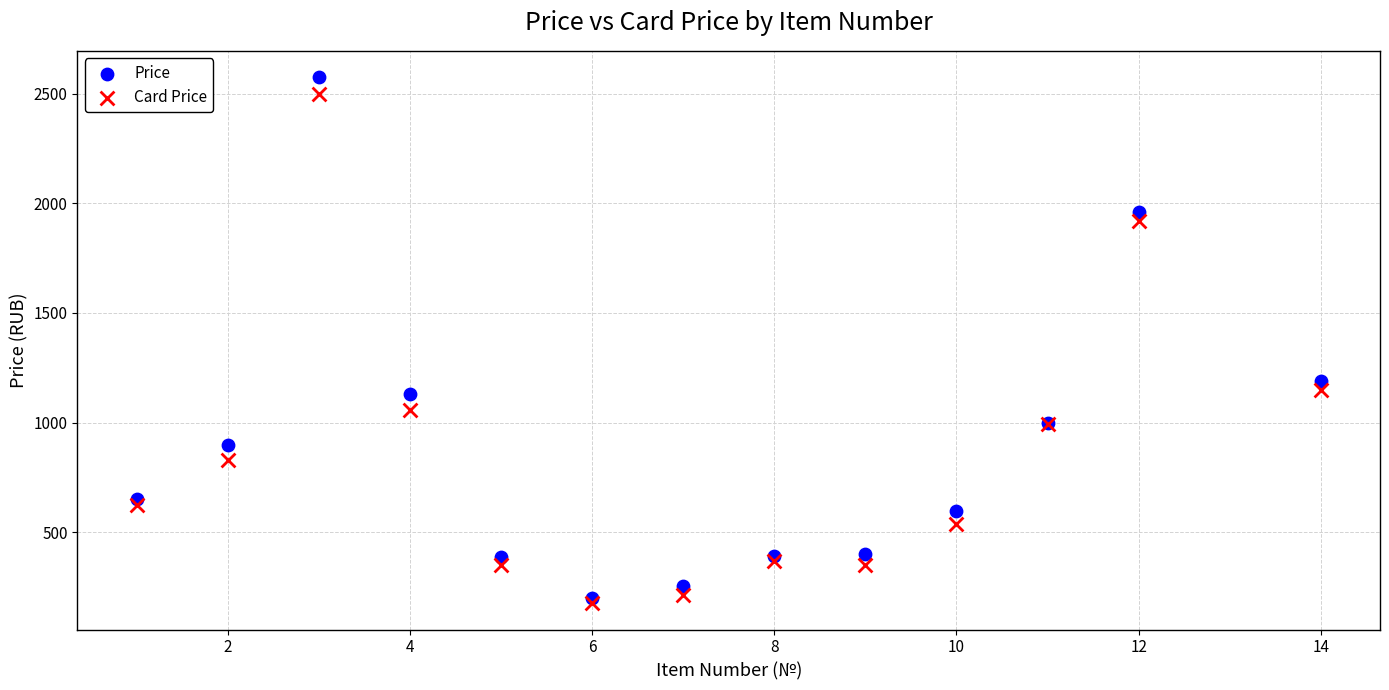

Which series contains the lowest Y value?

Card Price